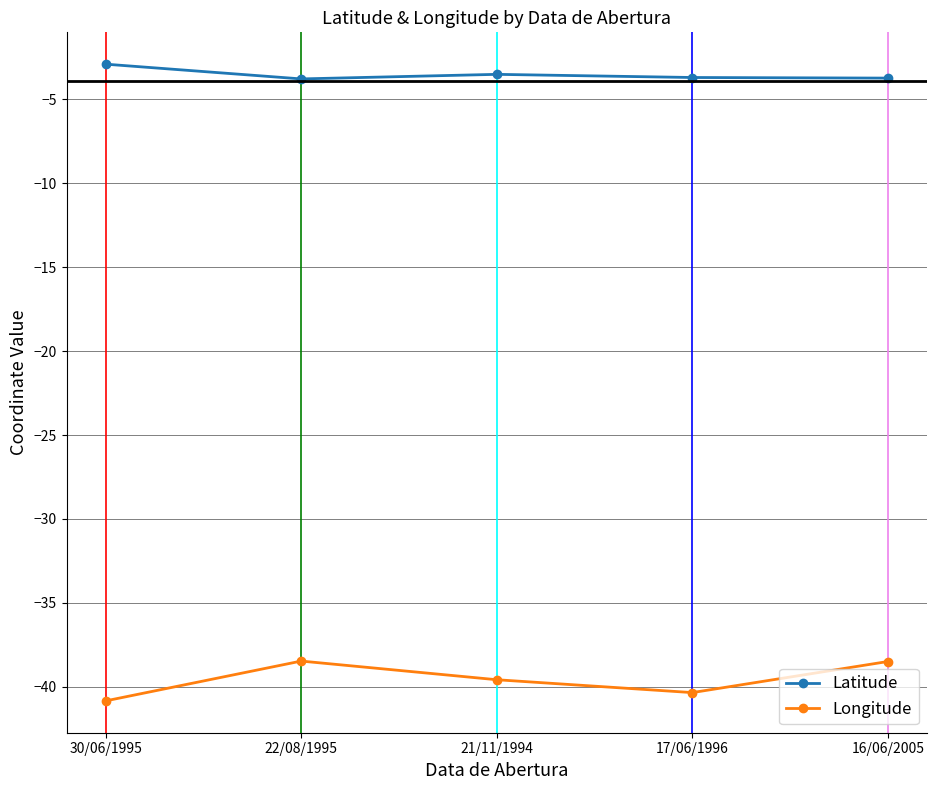

The value of Latitude at 21/11/1994 is -3.5. True or false?

True